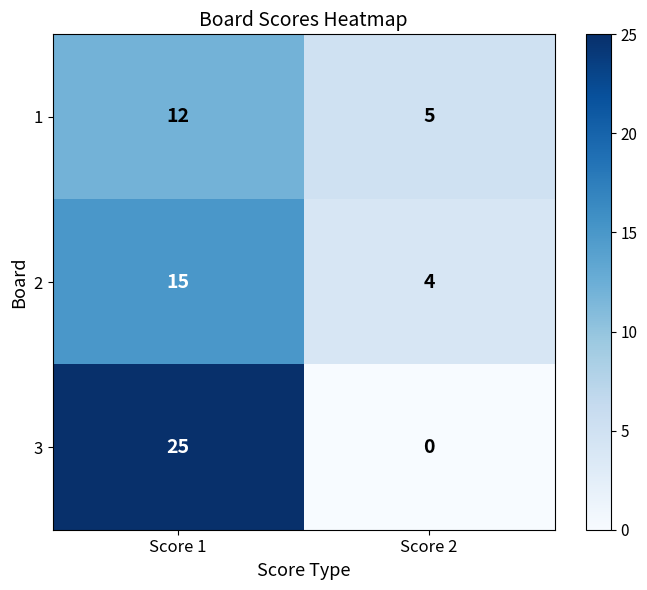

What is the maximum value shown in the chart?

25